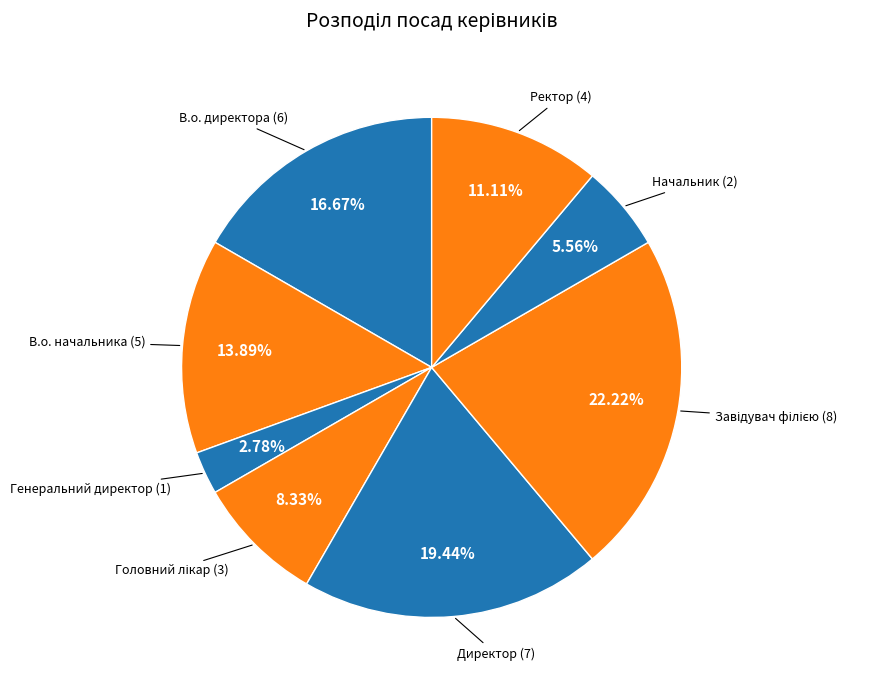

What is the smallest slice in the pie chart?

Генеральний директор